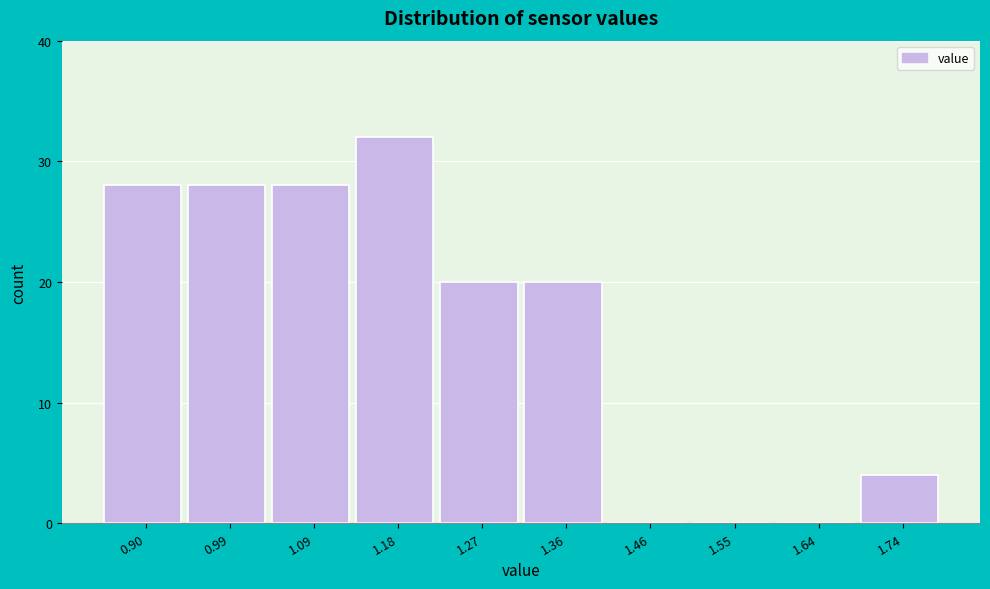

Reading right to left, list all the values displayed in this chart.

1.74=4	1.64=0	1.55=0	1.46=0	1.36=20	1.27=20	1.18=32	1.09=28	0.99=28	0.90=28